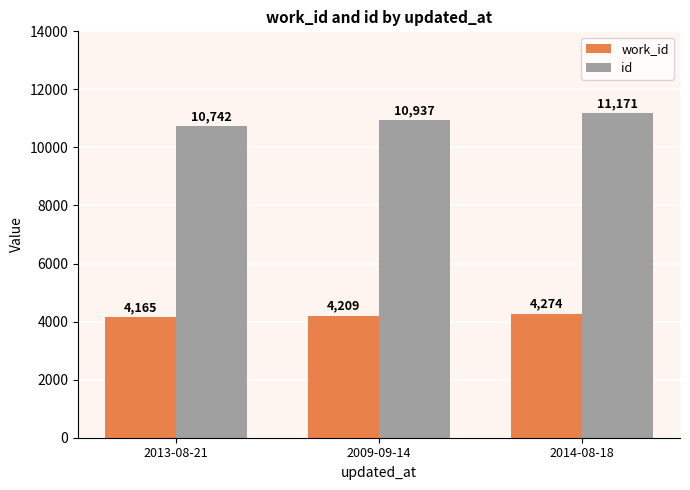

How many id values are between 10742 and 11171?

3